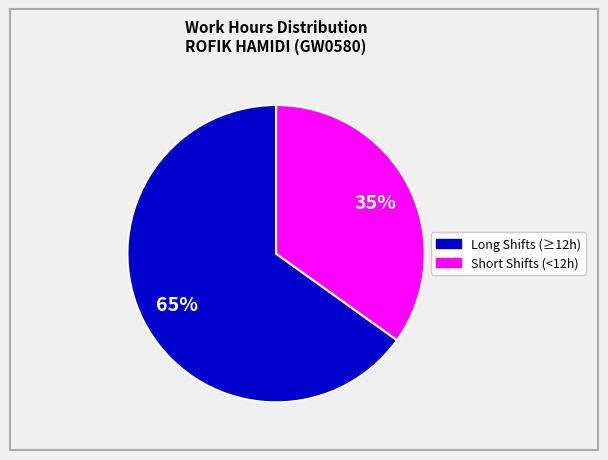

To the nearest percent, what is the difference between the largest and smallest slice percentages?

65%